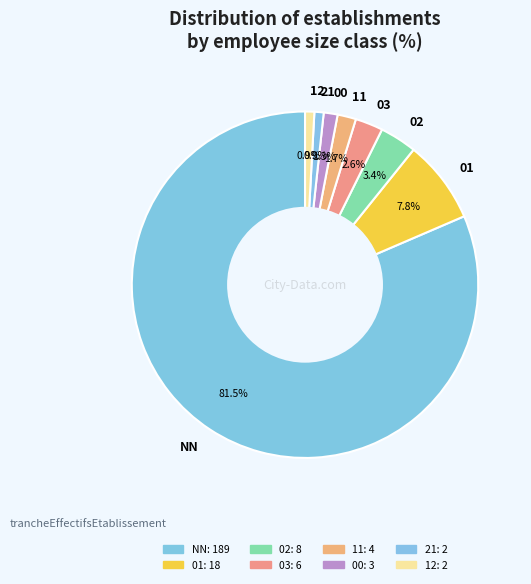

True or false: 11 accounts for 13% of the total.

False